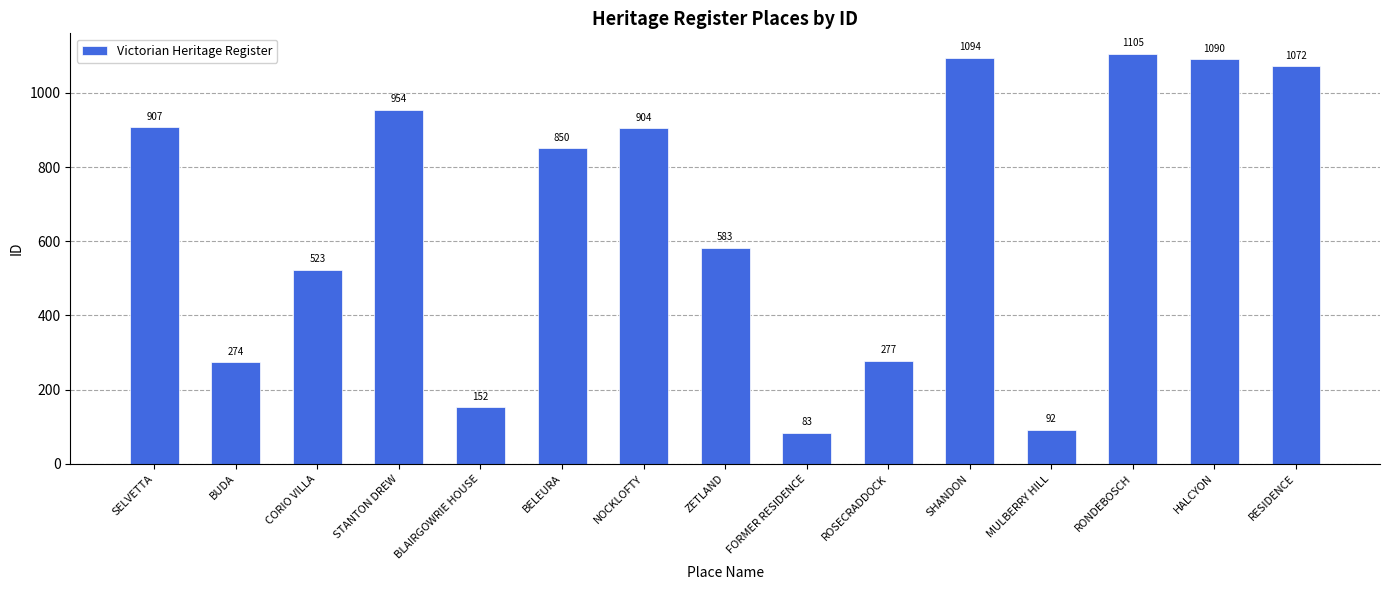

Rank the categories by value from highest to lowest.

RONDEBOSCH, SHANDON, HALCYON, RESIDENCE, STANTON DREW, SELVETTA, NOCKLOFTY, BELEURA, ZETLAND, CORIO VILLA, ROSECRADDOCK, BUDA, BLAIRGOWRIE HOUSE, MULBERRY HILL, FORMER RESIDENCE